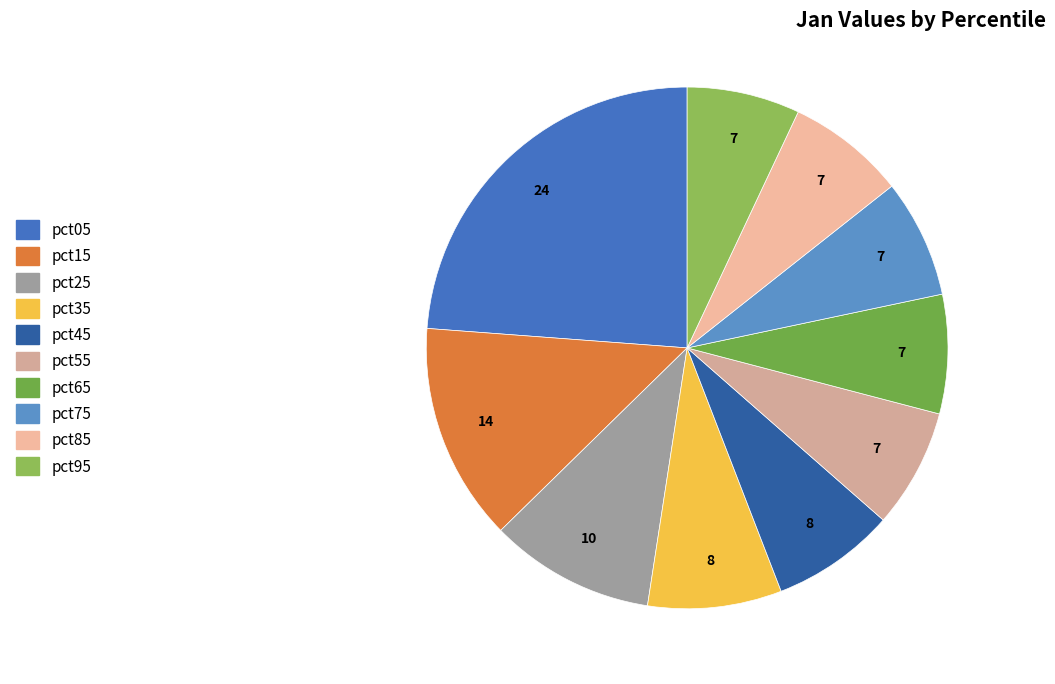

How many slices are in this pie chart?

10